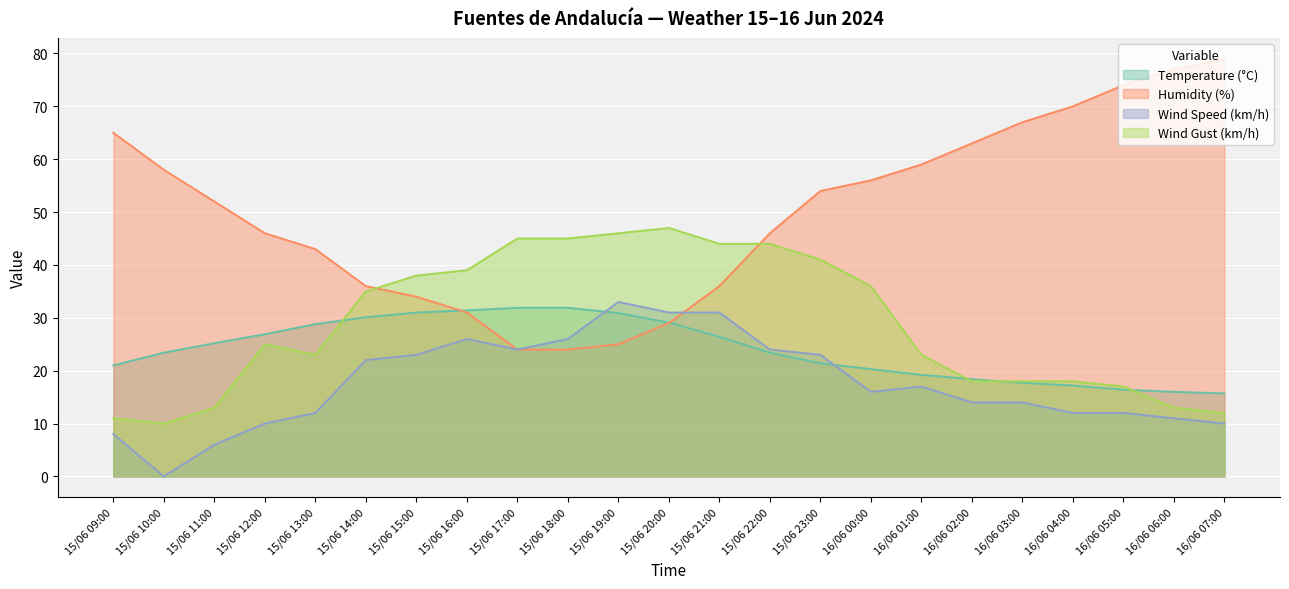

What is the total value across all series at 15/06 14:00?

123.1